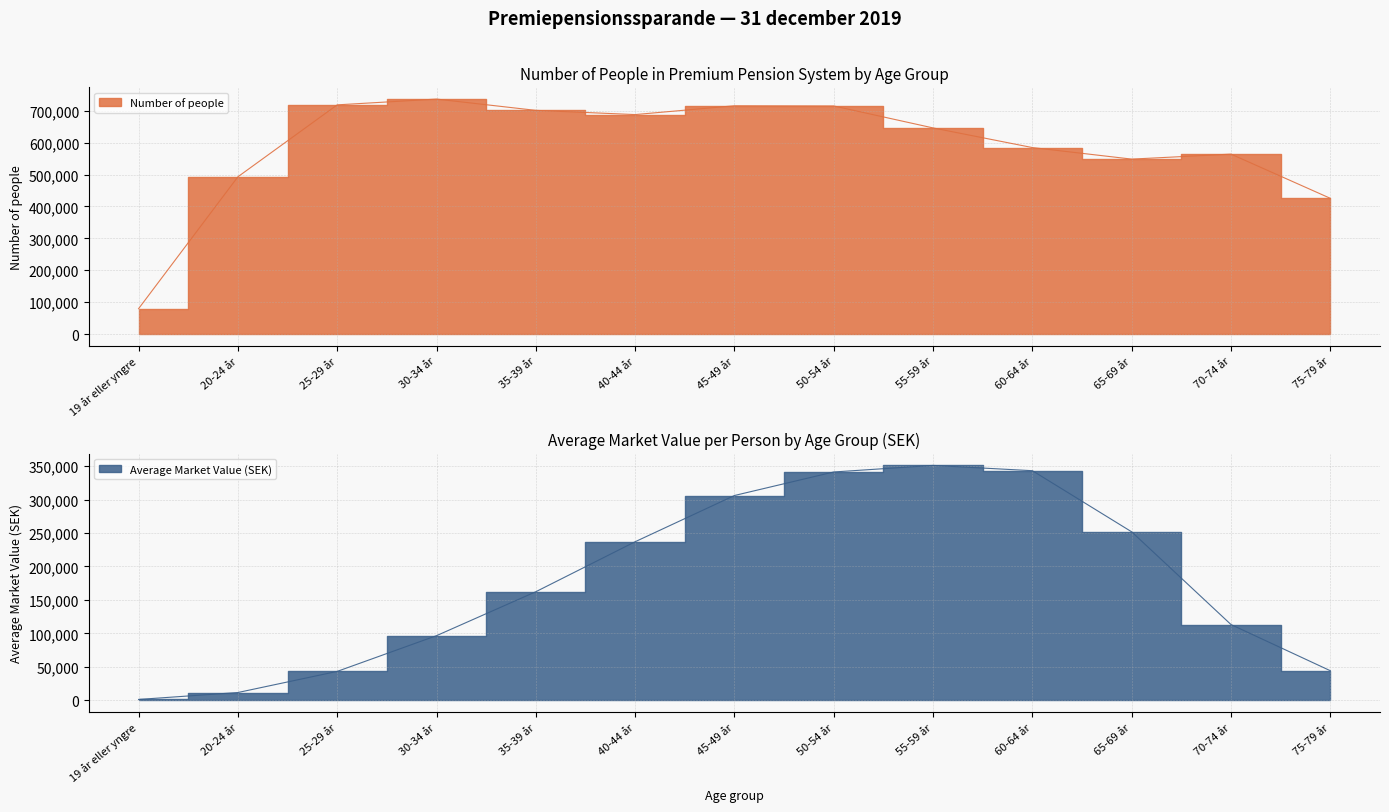

Where does the Number of people series first go above 646090?

25-29 år